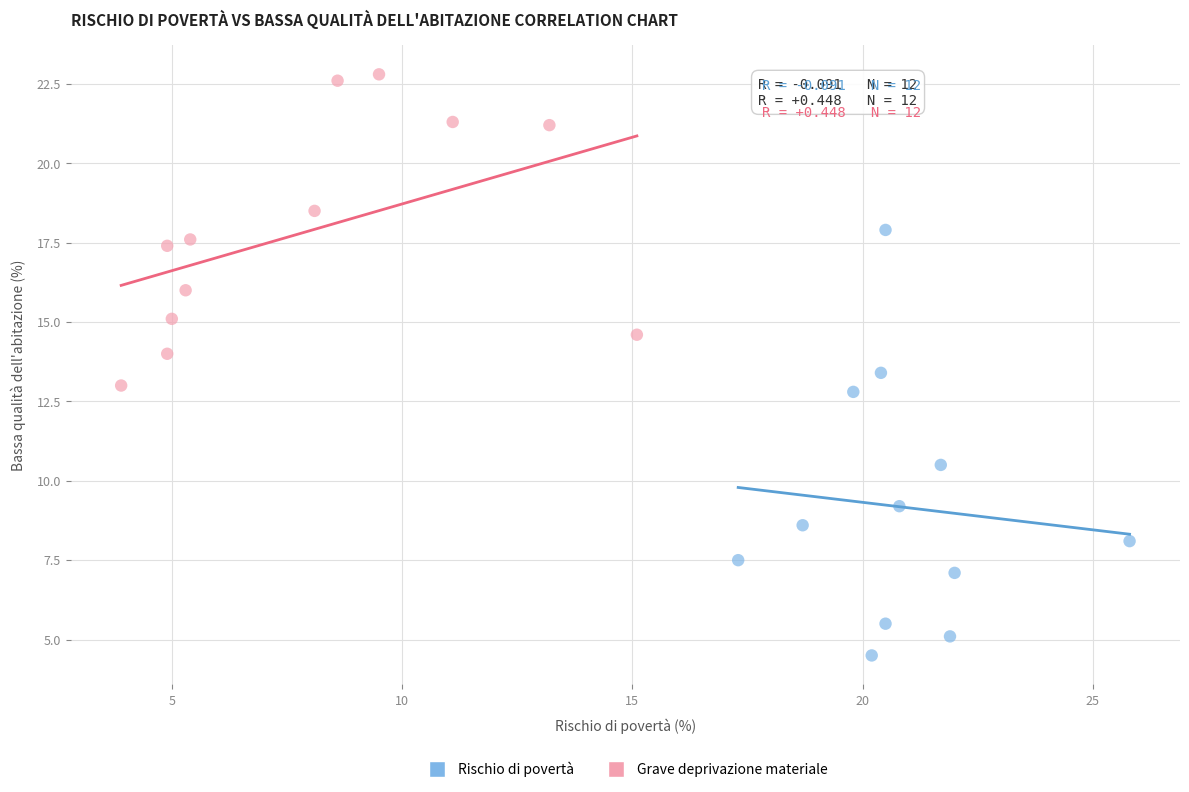

What are all the series names shown in the legend?

Rischio di povertà, Grave deprivazione materiale